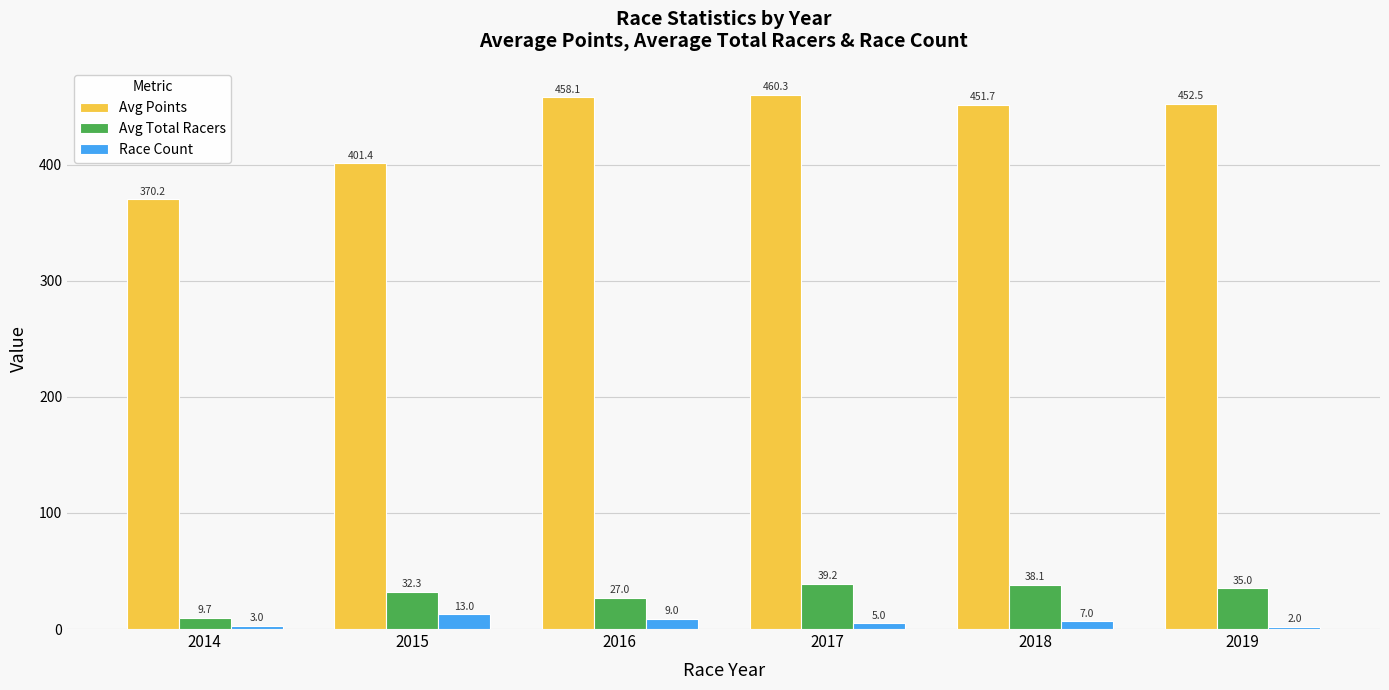

At which label does Avg Total Racers first exceed 35?

2017